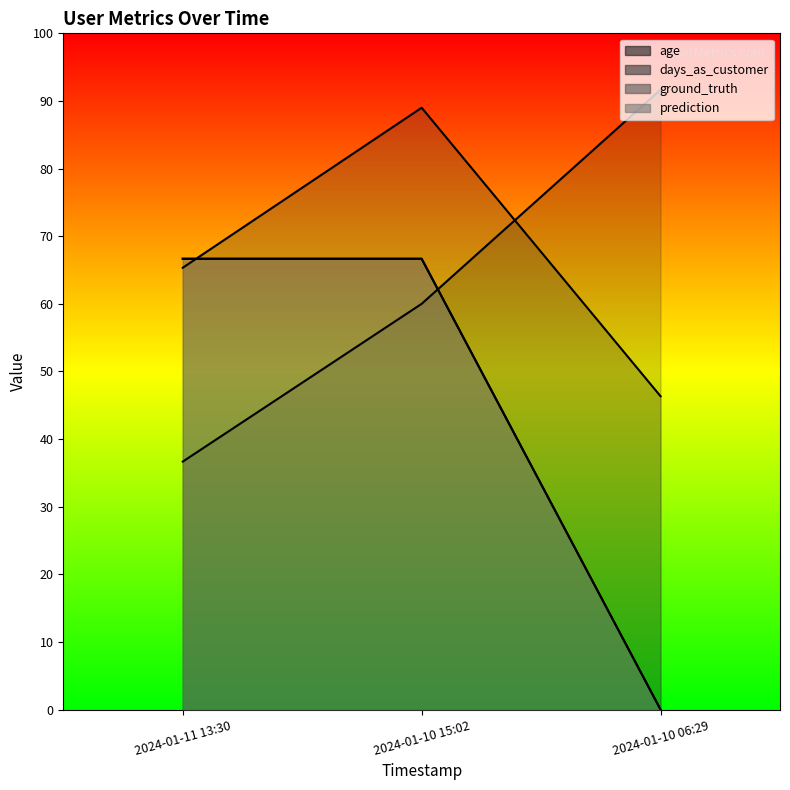

Is the value of age at 2024-01-11 13:30 greater than the value of ground_truth at 2024-01-11 13:30?

No